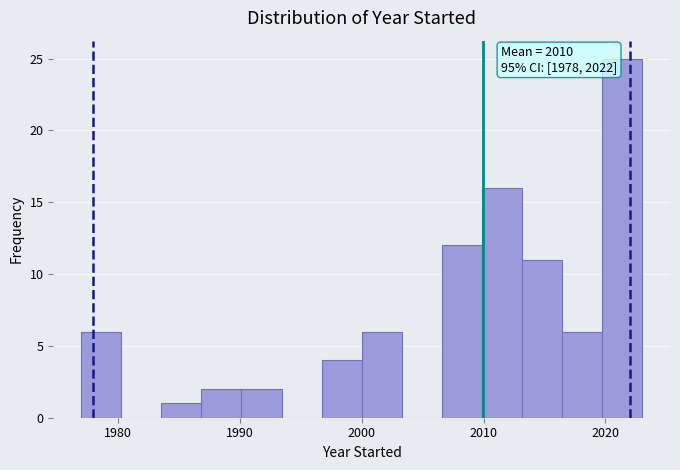

Read against the x-axis, roughly where is the centre of the tallest bar?

2021